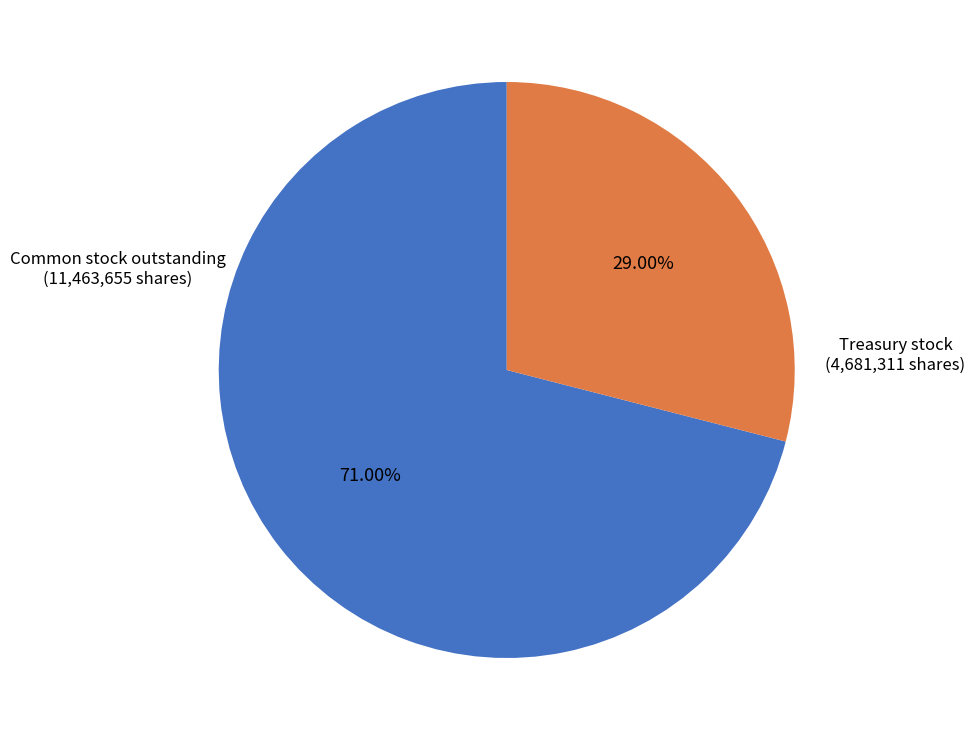

Does any single category account for the majority?

Yes